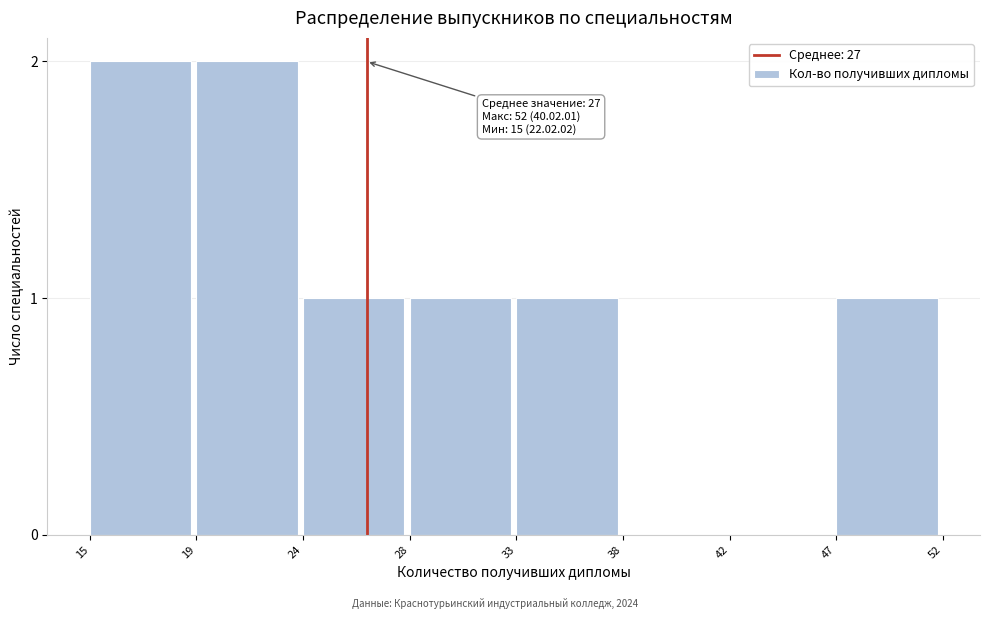

Reading right to left, transcribe all the data shown in this chart.

47=1	42=0	38=0	33=1	28=1	24=1	19=2	15=2